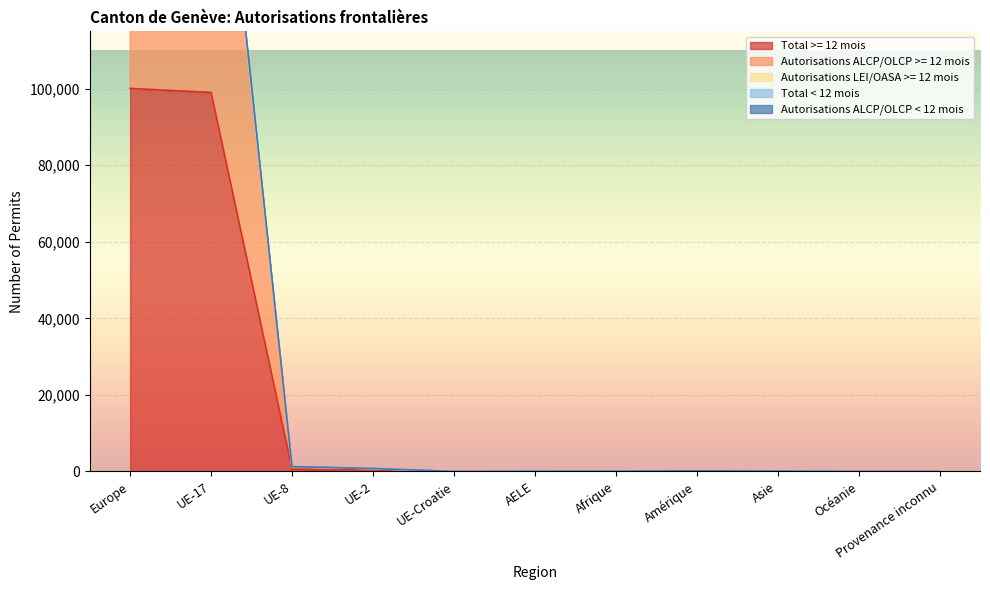

Which category has the highest value across all series?

Europe